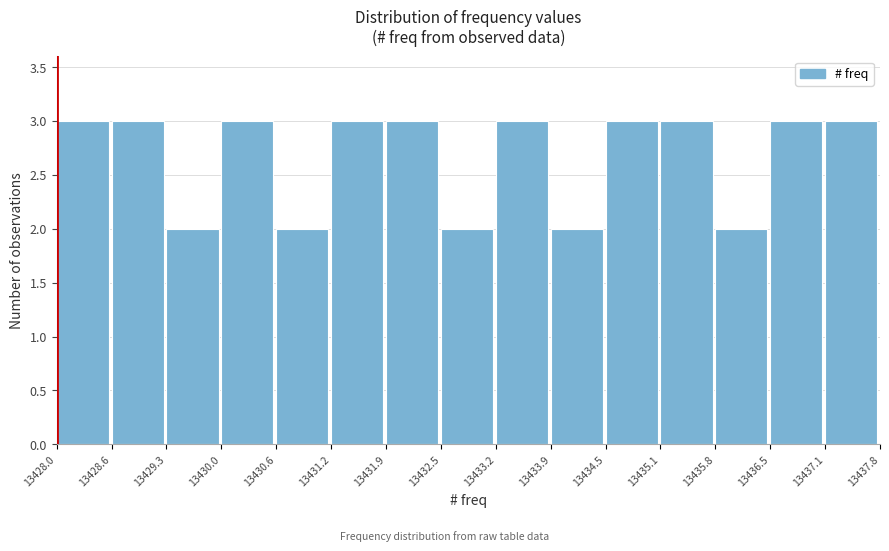

Reading left to right, transcribe this chart: for each bar, give the range it covers on the x-axis and its height. The values are not printed on the chart, so give them approximately, as read against the axis.

13428.0 to 13428.6: 3
13428.6 to 13429.3: 3
13429.3 to 13430.0: 2
13430.0 to 13430.6: 3
13430.6 to 13431.2: 2
13431.2 to 13431.9: 3
13431.9 to 13432.5: 3
13432.5 to 13433.2: 2
13433.2 to 13433.9: 3
13433.9 to 13434.5: 2
13434.5 to 13435.1: 3
13435.1 to 13435.8: 3
13435.8 to 13436.5: 2
13436.5 to 13437.1: 3
13437.1 to 13437.8: 3